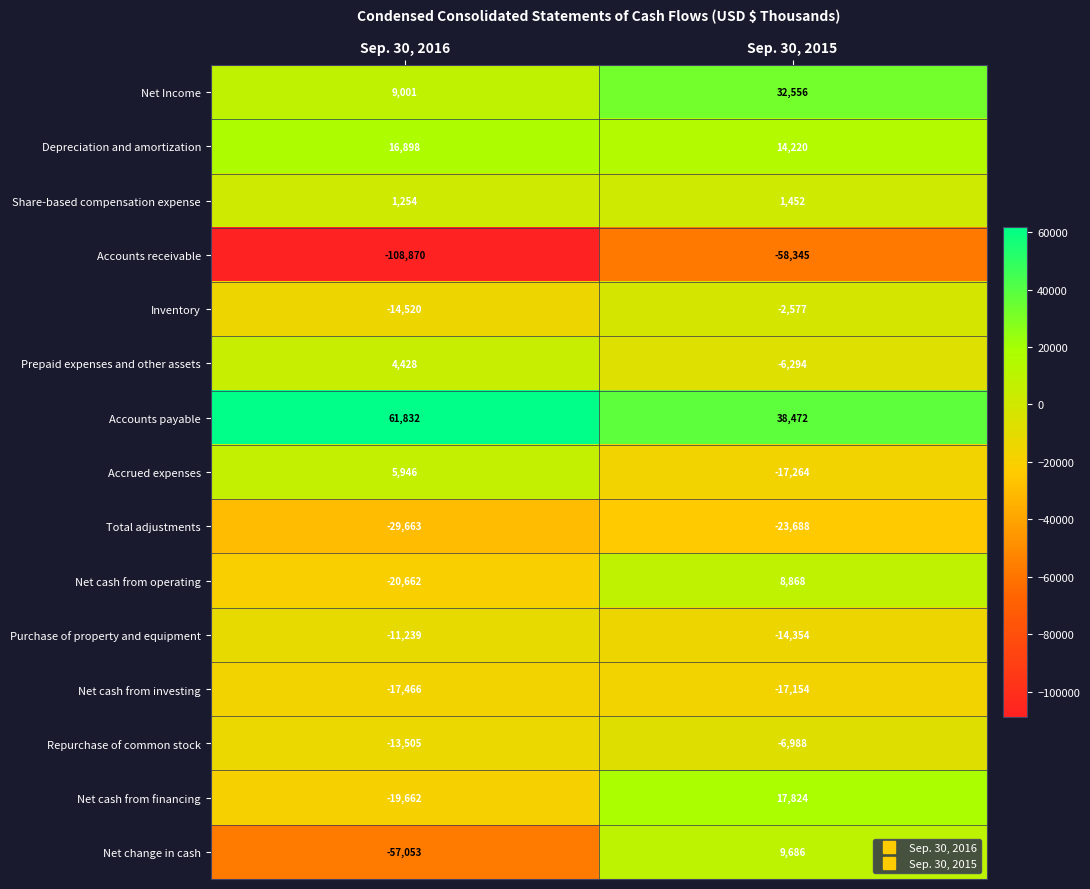

Reading right to left, list all the values displayed in this chart.

Net Income: 32556	9001
Depreciation and amortization: 14220	16898
Share-based compensation expense: 1452	1254
Accounts receivable: -58345	-108870
Inventory: -2577	-14520
Prepaid expenses and other assets: -6294	4428
Accounts payable: 38472	61832
Accrued expenses: -17264	5946
Total adjustments: -23688	-29663
Net cash from operating: 8868	-20662
Purchase of property and equipment: -14354	-11239
Net cash from investing: -17154	-17466
Repurchase of common stock: -6988	-13505
Net cash from financing: 17824	-19662
Net change in cash: 9686	-57053